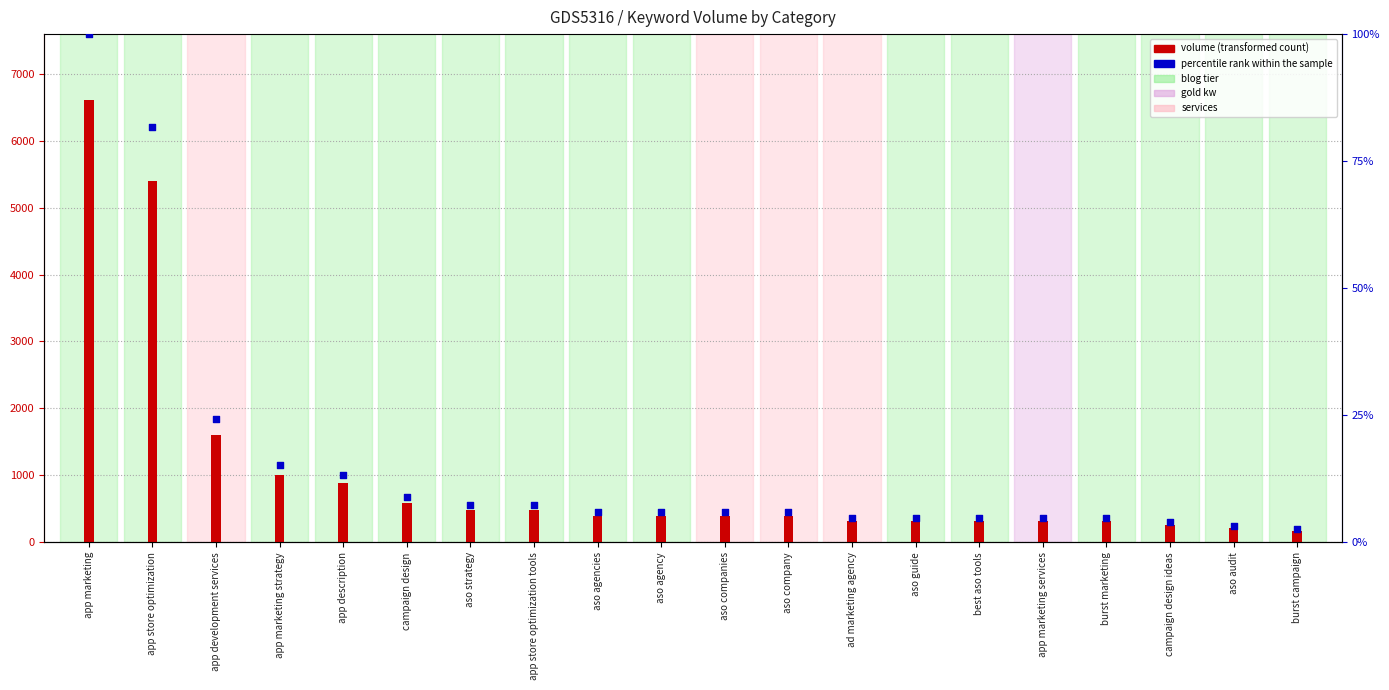

At which category is the sum across all series the highest?

app marketing